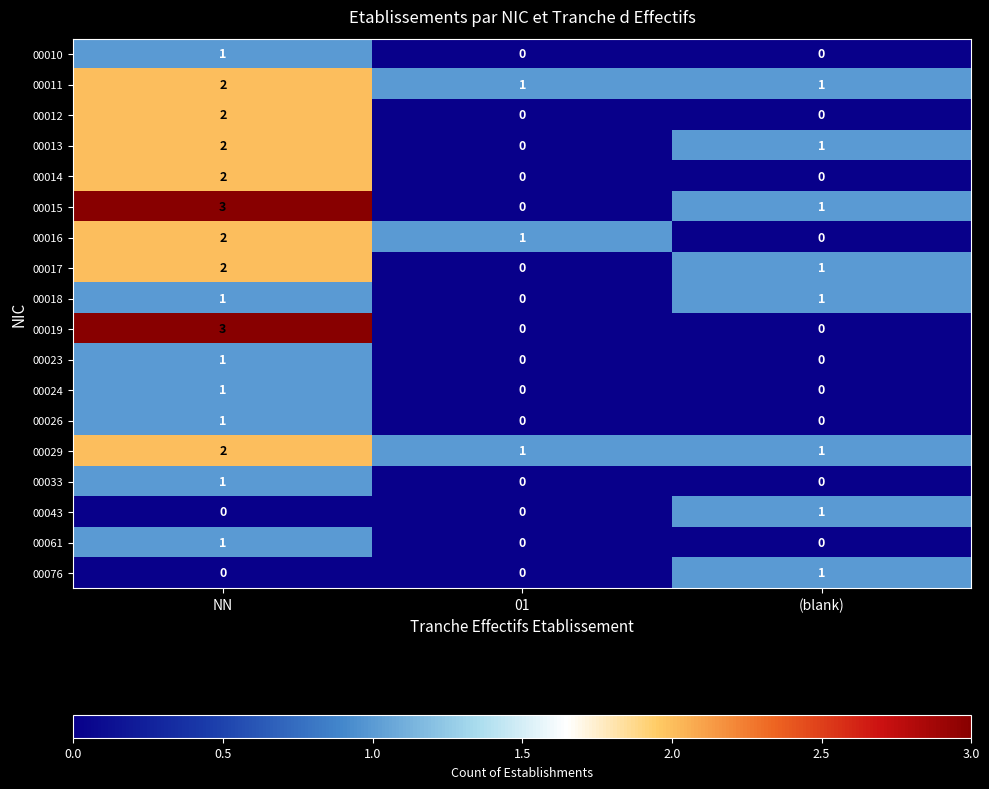

What is the difference between the maximum and minimum values in the 00015 series?

3